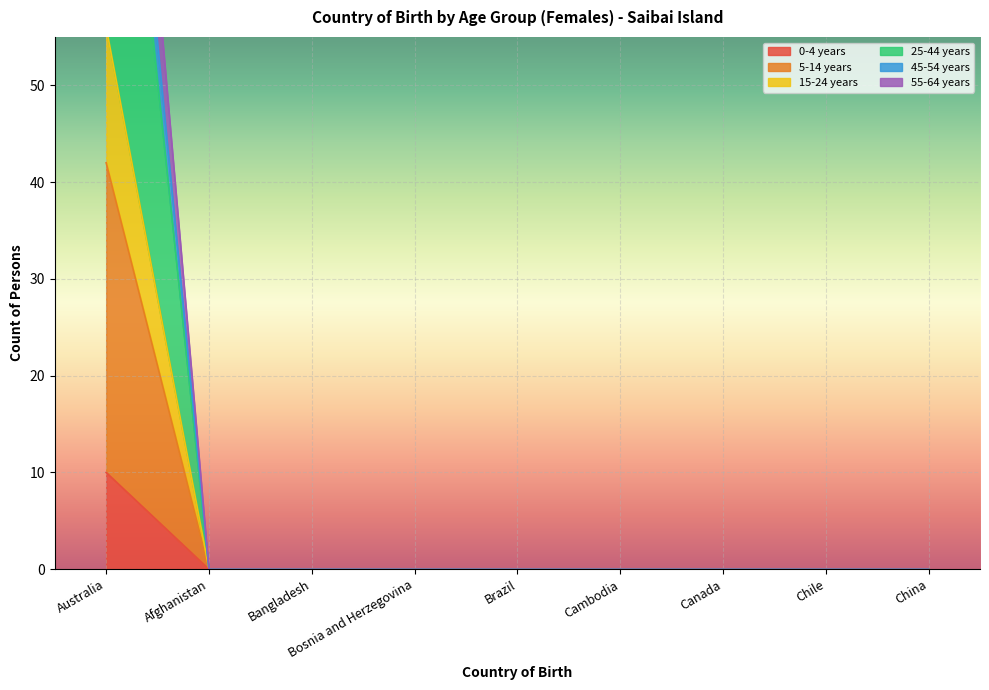

What is the maximum value for 15-24 years?

42